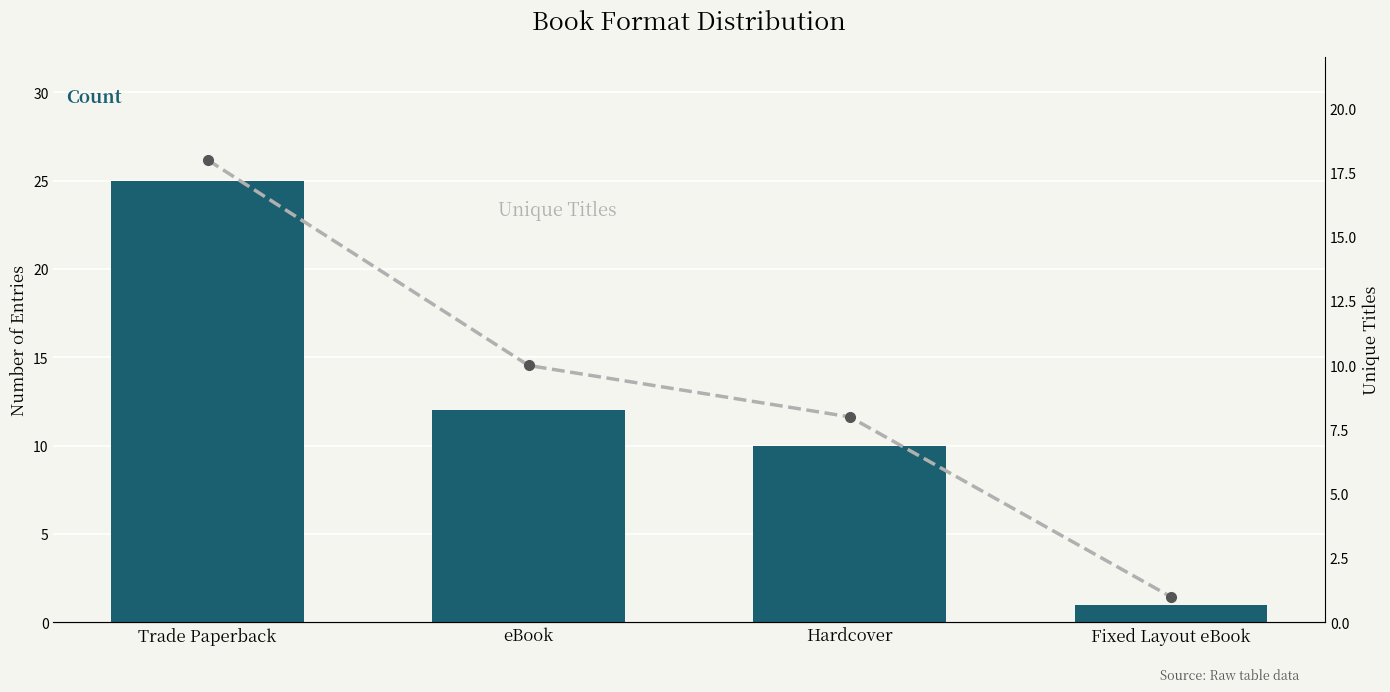

The Unique Titles series shows 11 at Hardcover. True or false?

False